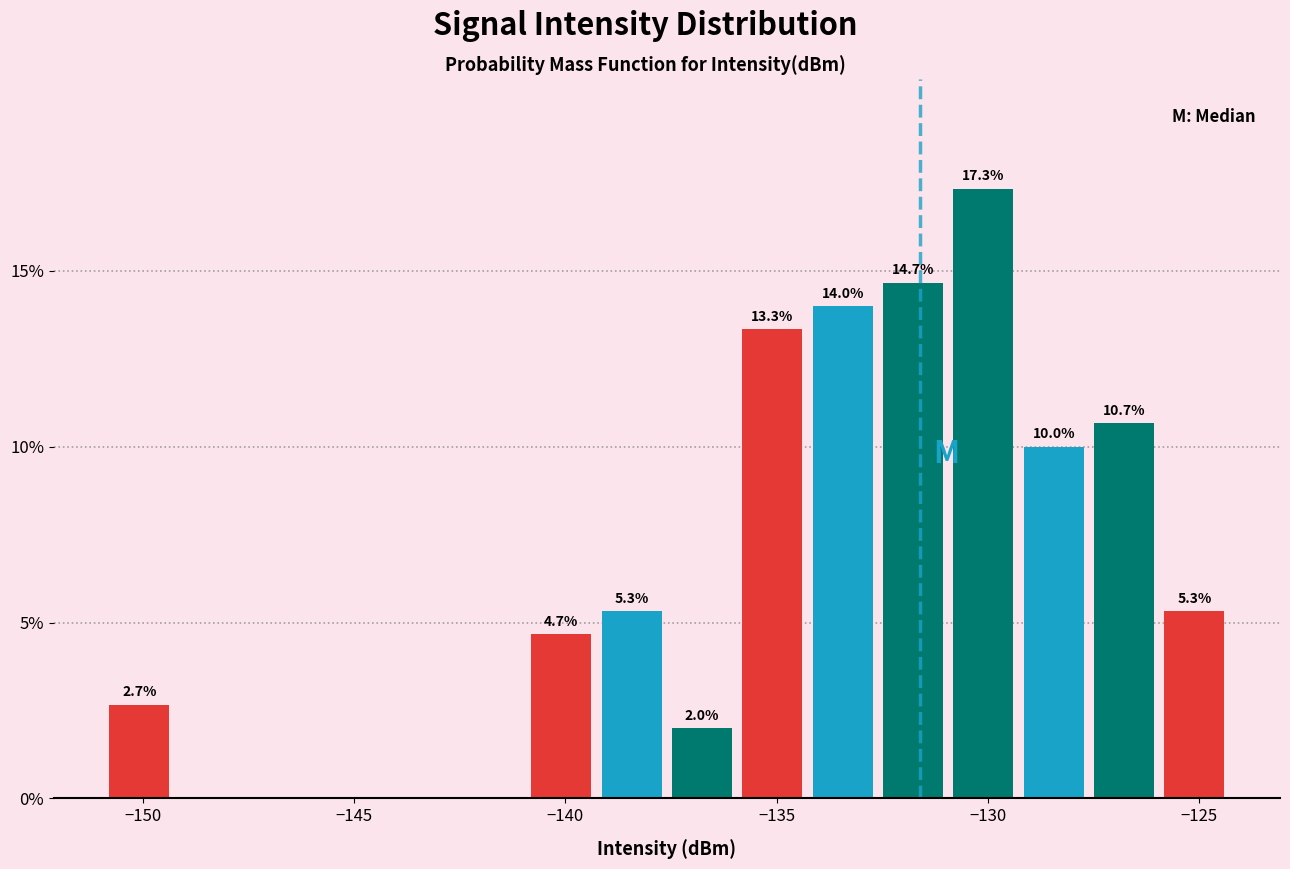

Around what value on the x-axis is the tallest bar? Give the approximate position of its centre, as read against the axis.

-130.0